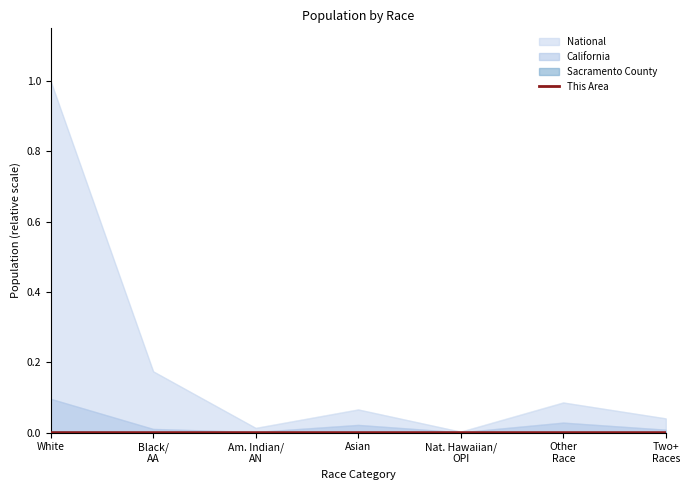

True or false: the data has more than 2 interior local peaks.

False